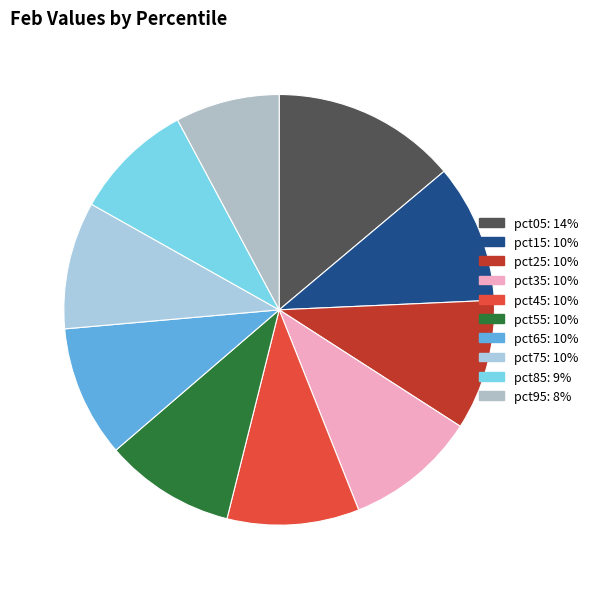

Between pct05 and pct95, which is larger?

pct05